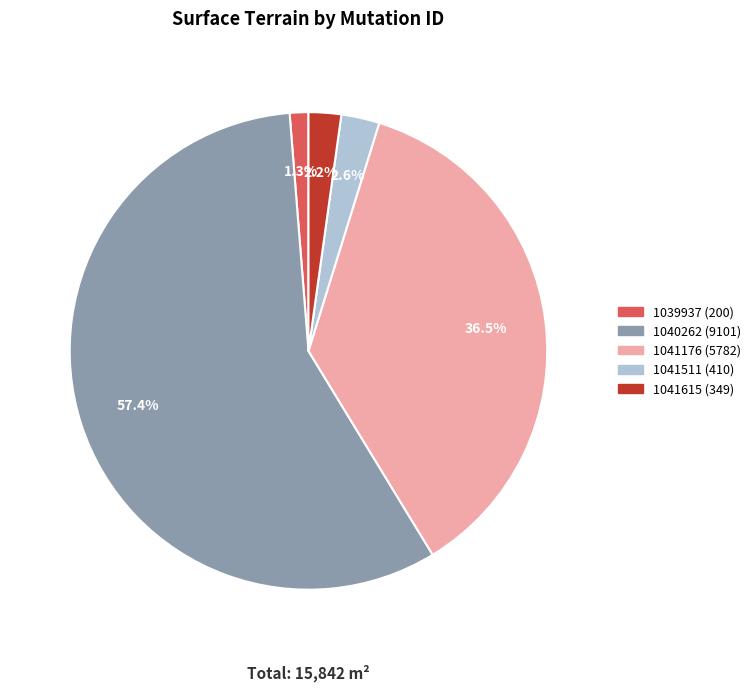

Is there a majority slice in this chart?

Yes